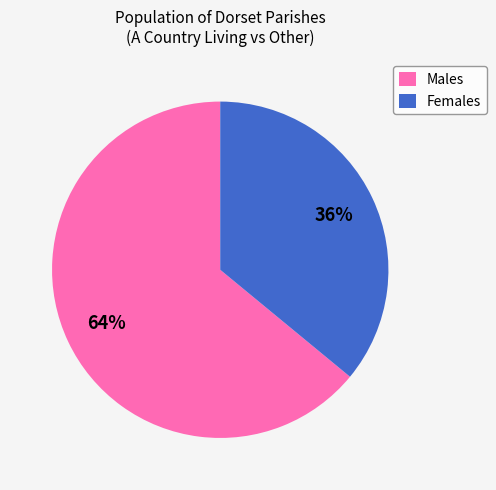

Is there a majority slice in this chart?

Yes